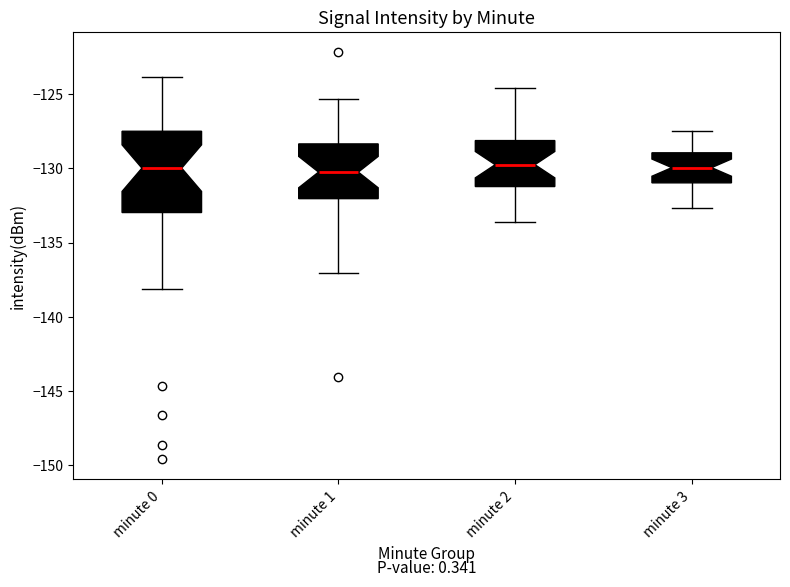

Which box is the tallest, from its lower edge to its upper edge?

minute 0